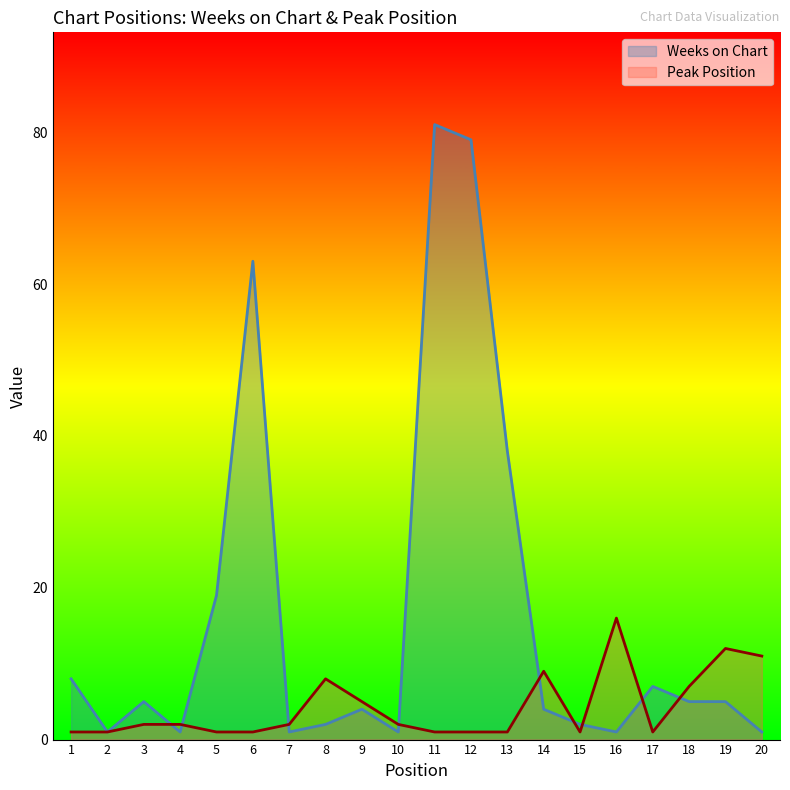

Is it true that Weeks on Chart equals 96 at 6?

False